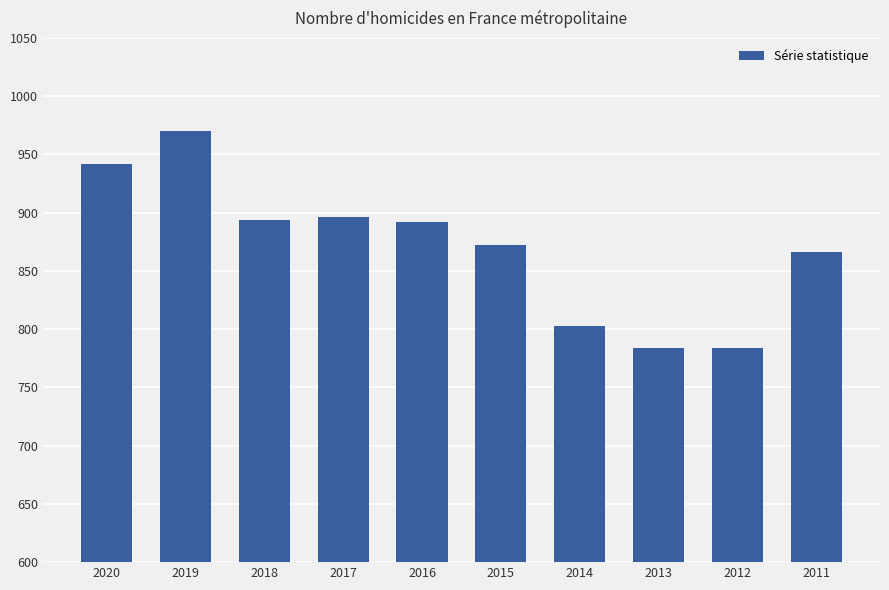

Is it true that the value at 2017 is 896?

True